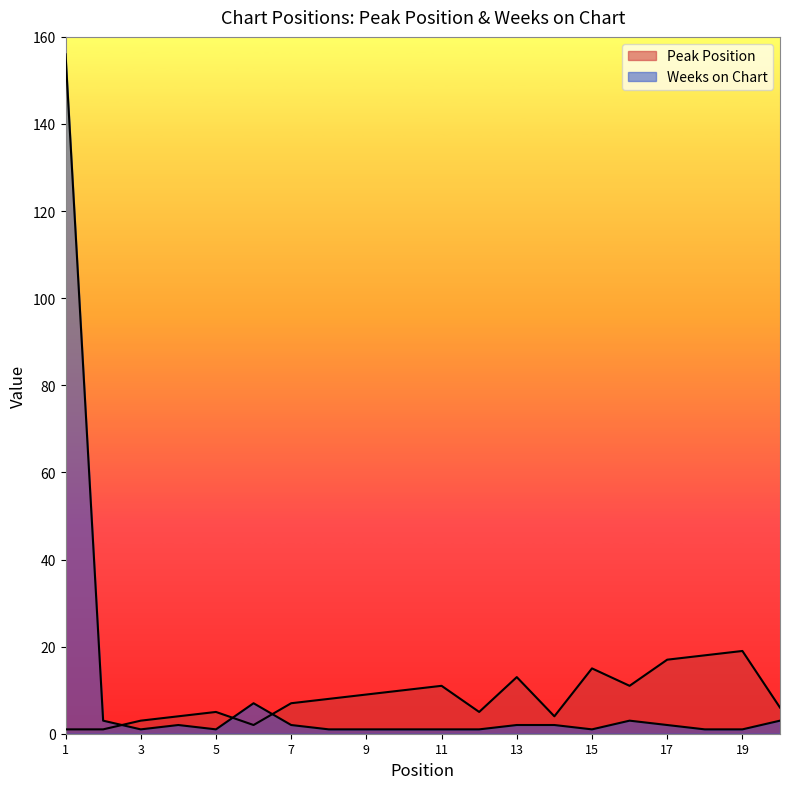

What is the difference between the maximum and minimum values in the Peak Position series?

18